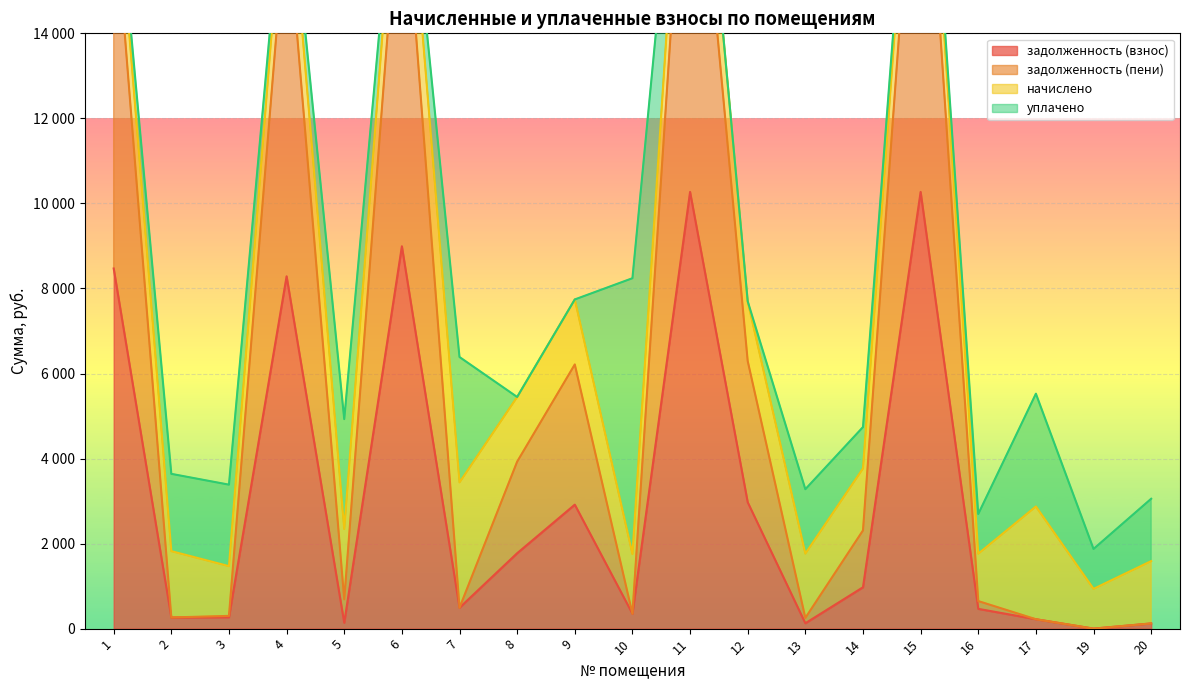

At how many categories does at least one series exceed 17390?

3